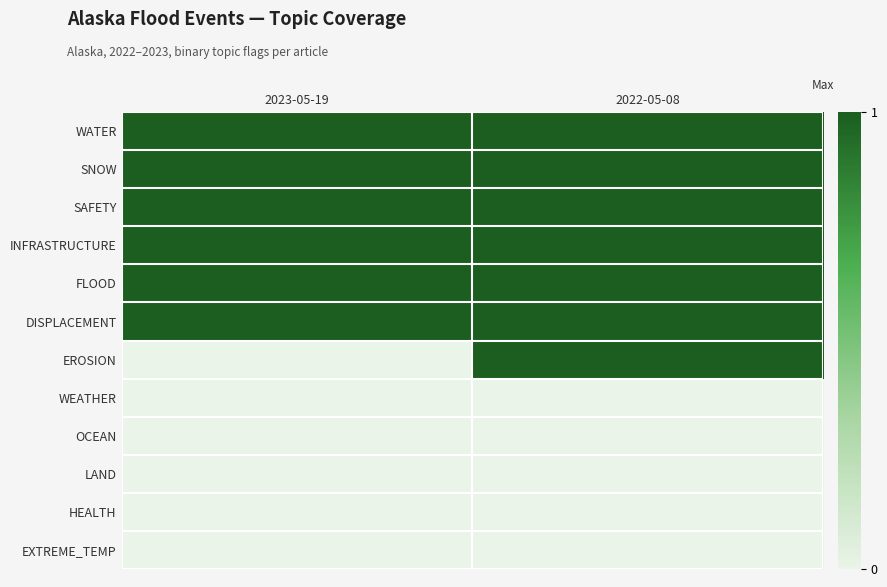

How many categories are shown in the chart?

2